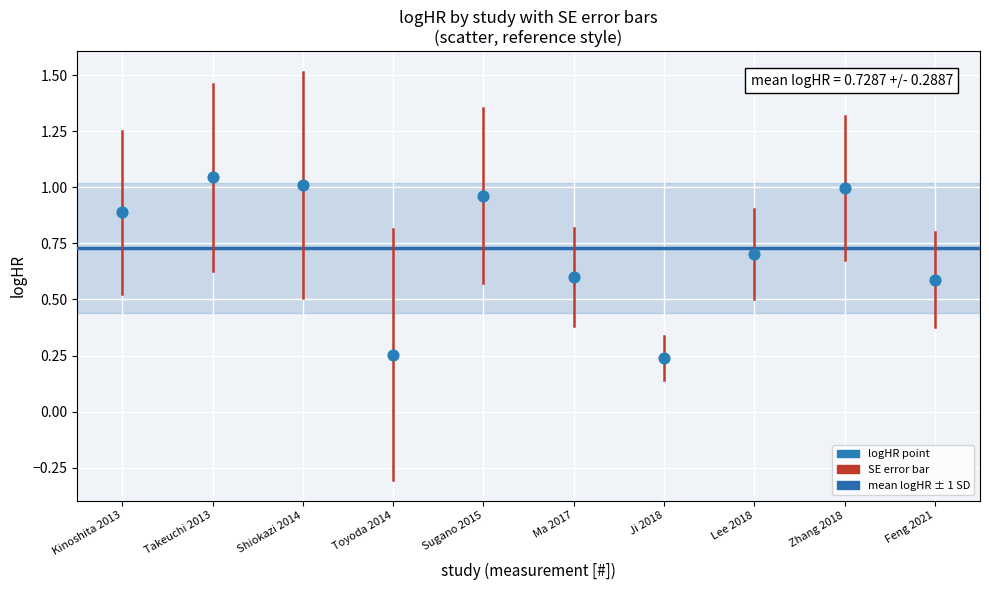

What is the range of Y values (max minus min)?

0.8